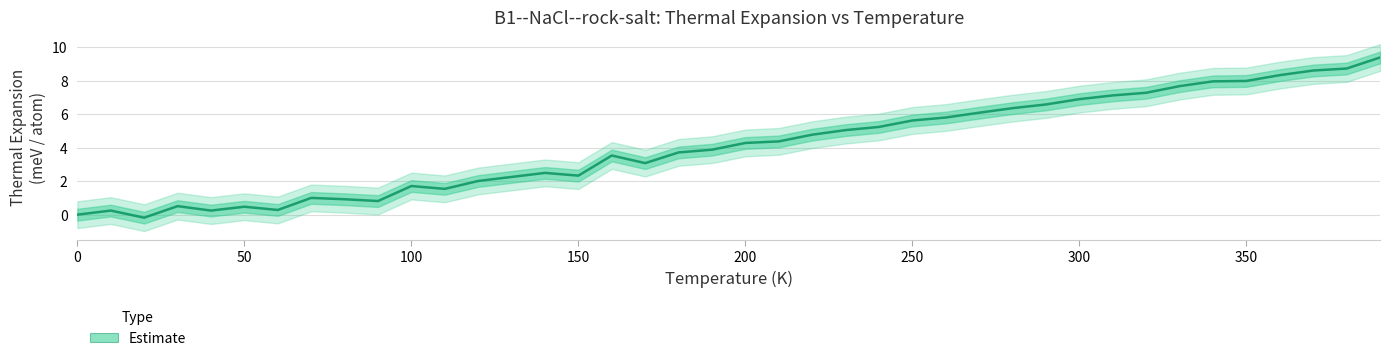

Does the chart have visible grid lines?

Yes